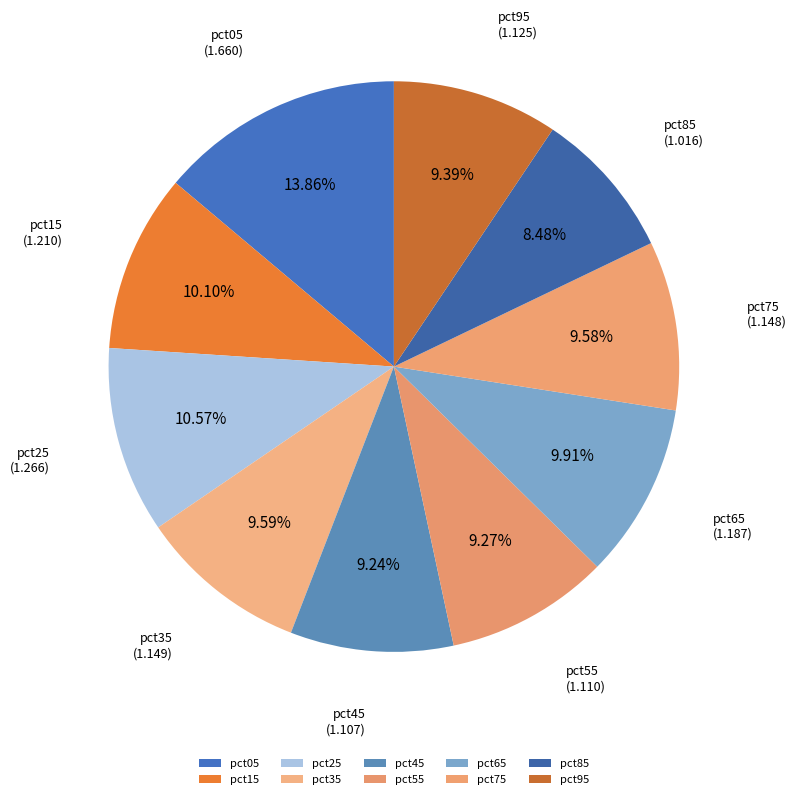

How much of the chart is everything except pct85?

91.5%